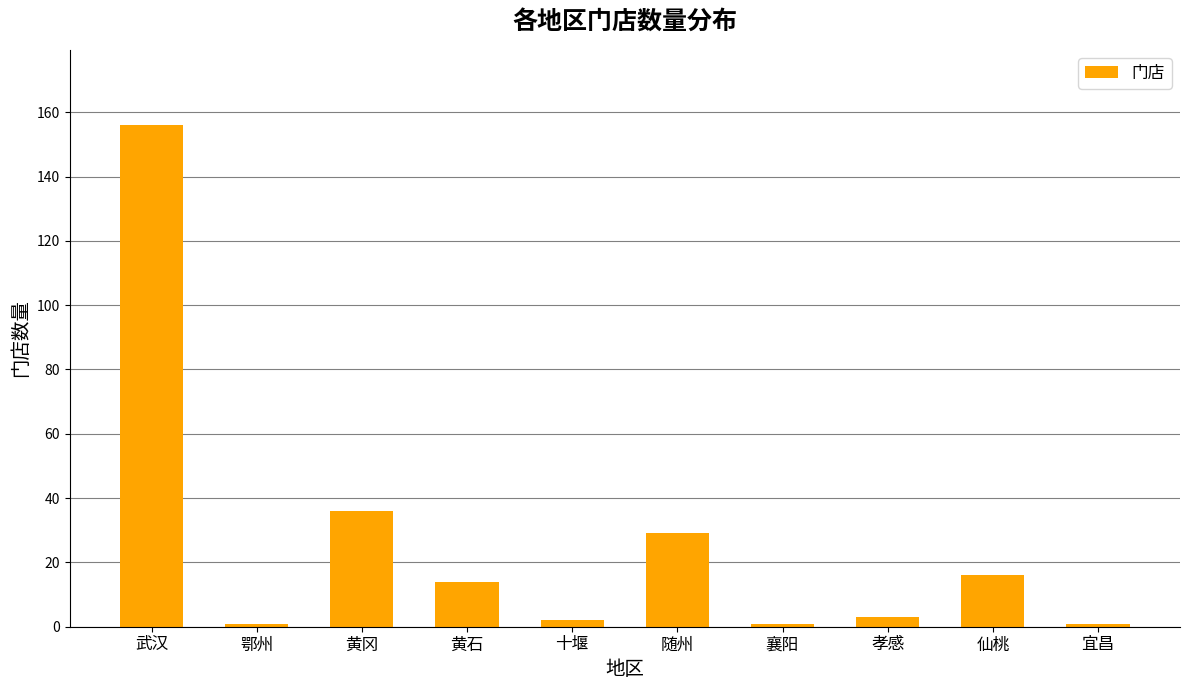

What position from the right is 武汉?

10